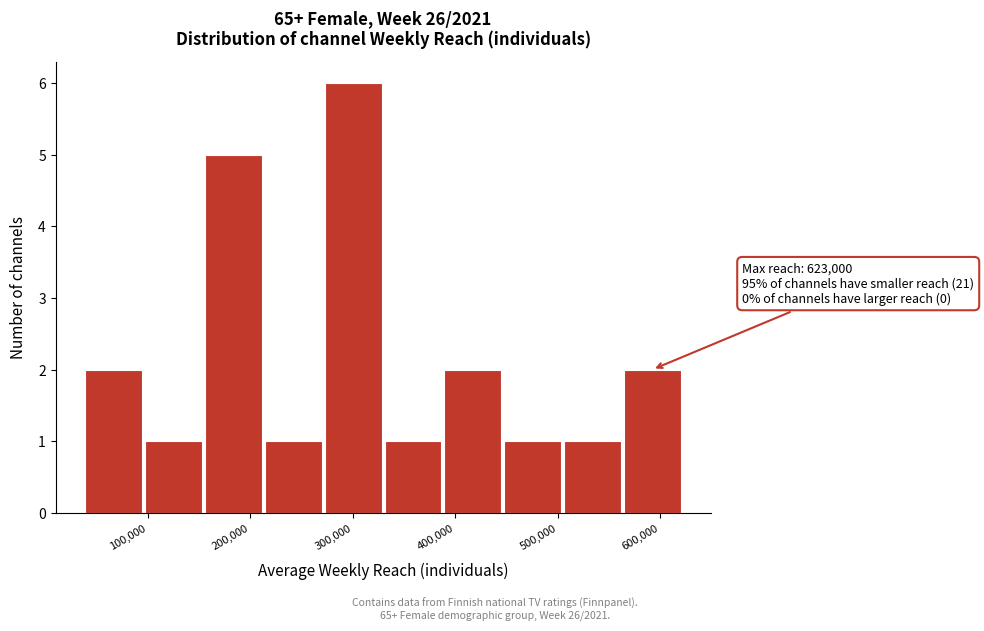

Over which range of the x-axis is the bar tallest?

270000 to 330000